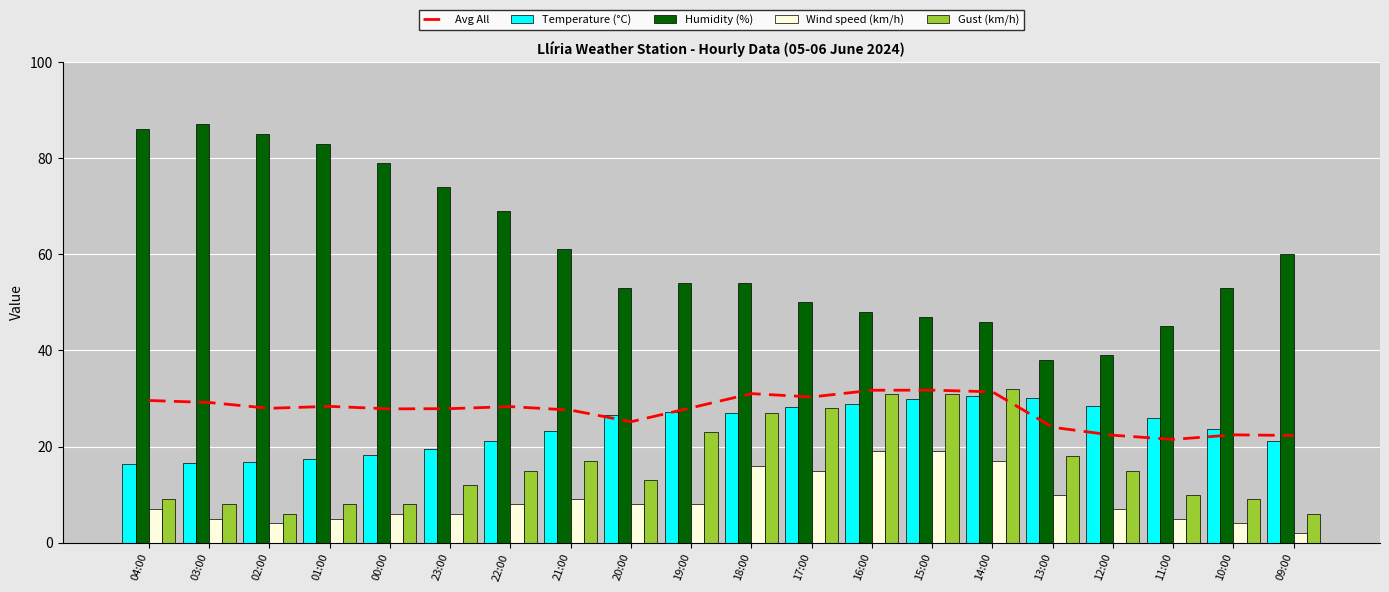

Rank the series at 12:00 from lowest to highest value.

Wind speed (km/h), Gust (km/h), Avg All, Temperature (°C), Humidity (%)